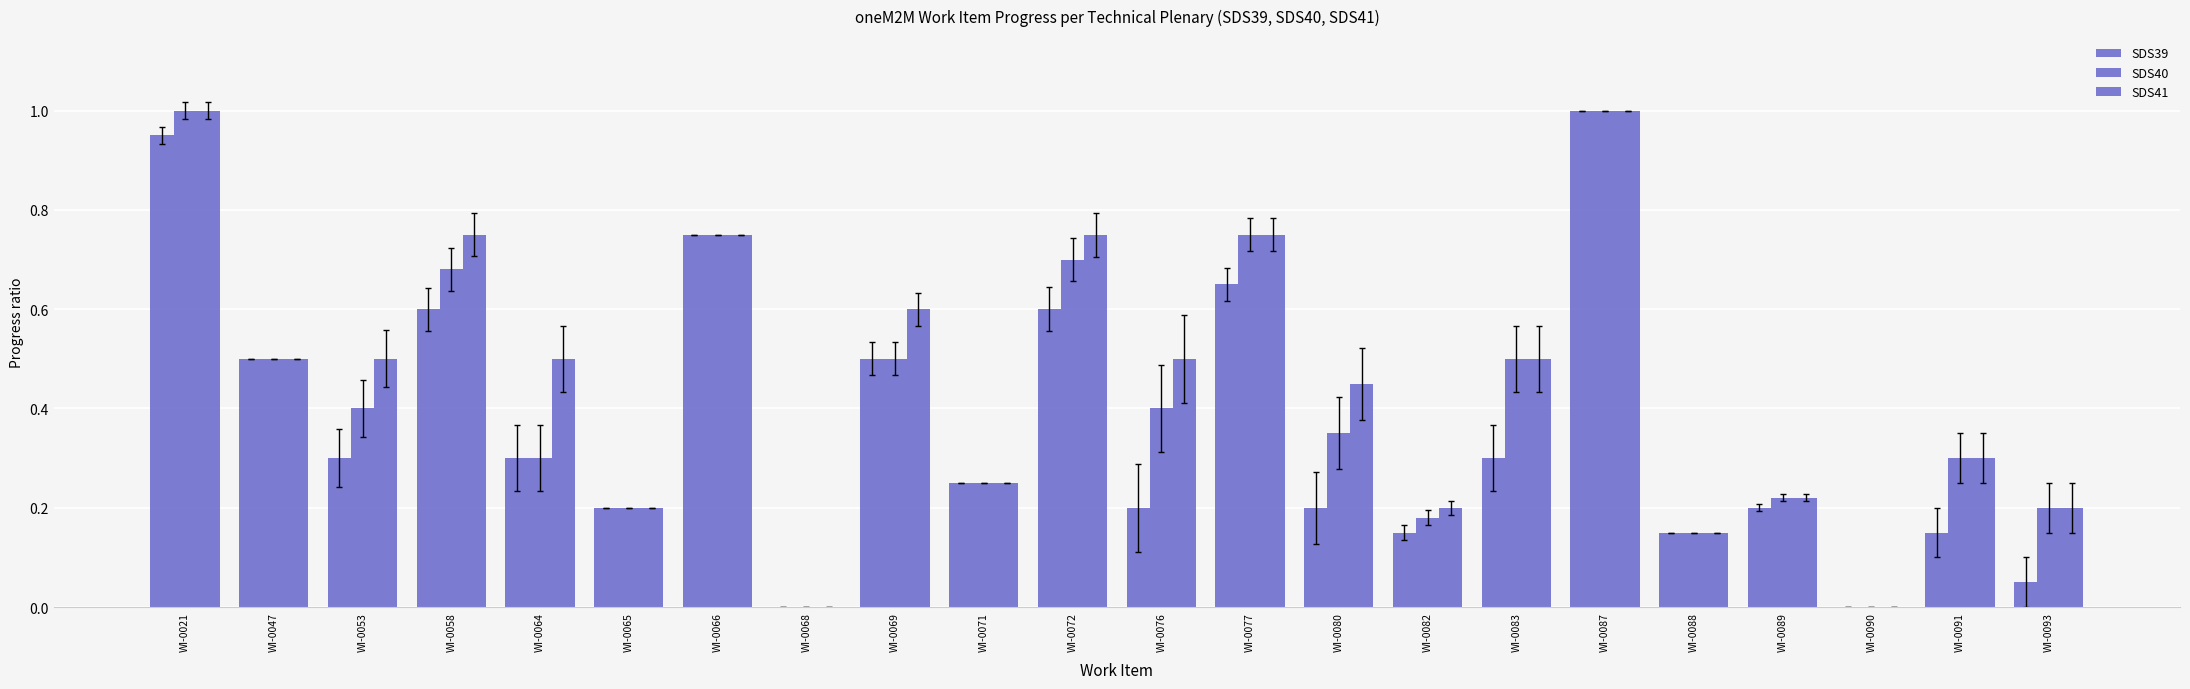

Reading left to right, transcribe all the data shown in this chart.

SDS39: 0.9	0.5	0.3	0.6	0.3	0.2	0.8	0.0	0.5	0.2	0.6	0.2	0.7	0.2	0.1	0.3	1.0	0.1	0.2	0.0	0.1	0.1
SDS40: 1.0	0.5	0.4	0.7	0.3	0.2	0.8	0.0	0.5	0.2	0.7	0.4	0.8	0.3	0.2	0.5	1.0	0.1	0.2	0.0	0.3	0.2
SDS41: 1.0	0.5	0.5	0.8	0.5	0.2	0.8	0.0	0.6	0.2	0.8	0.5	0.8	0.5	0.2	0.5	1.0	0.1	0.2	0.0	0.3	0.2